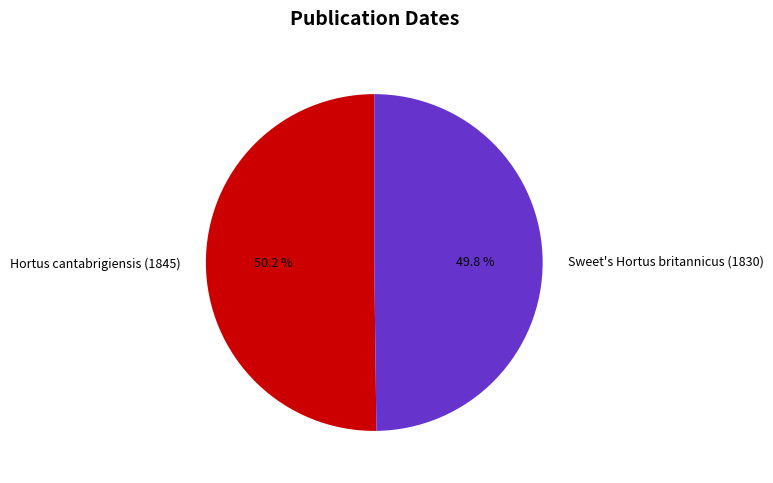

Combined, what portion of the pie is Hortus cantabrigiensis (1845) and Sweet's Hortus britannicus (1830)?

100.0%